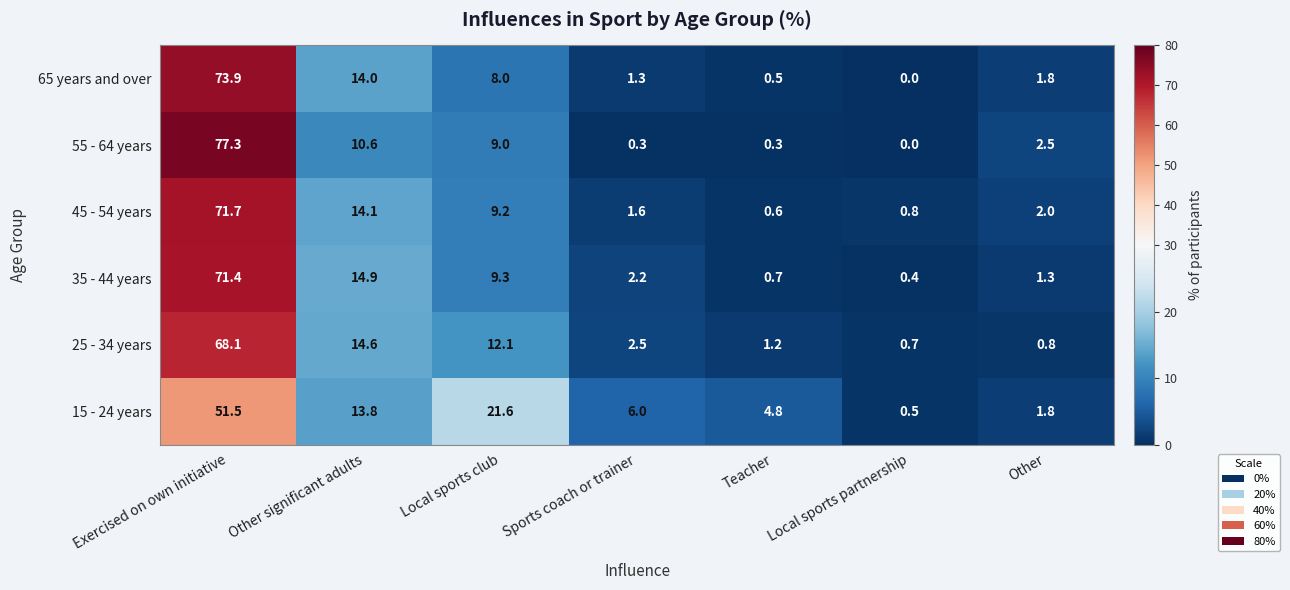

List the series in order of their peak value, lowest first.

15 - 24 years, 25 - 34 years, 35 - 44 years, 45 - 54 years, 65 years and over, 55 - 64 years